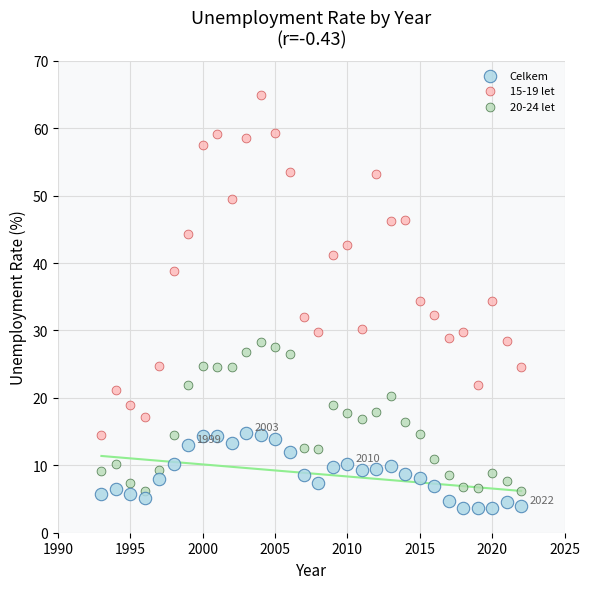

Across all data points, what is the range of Y values (max minus min)?

61.3